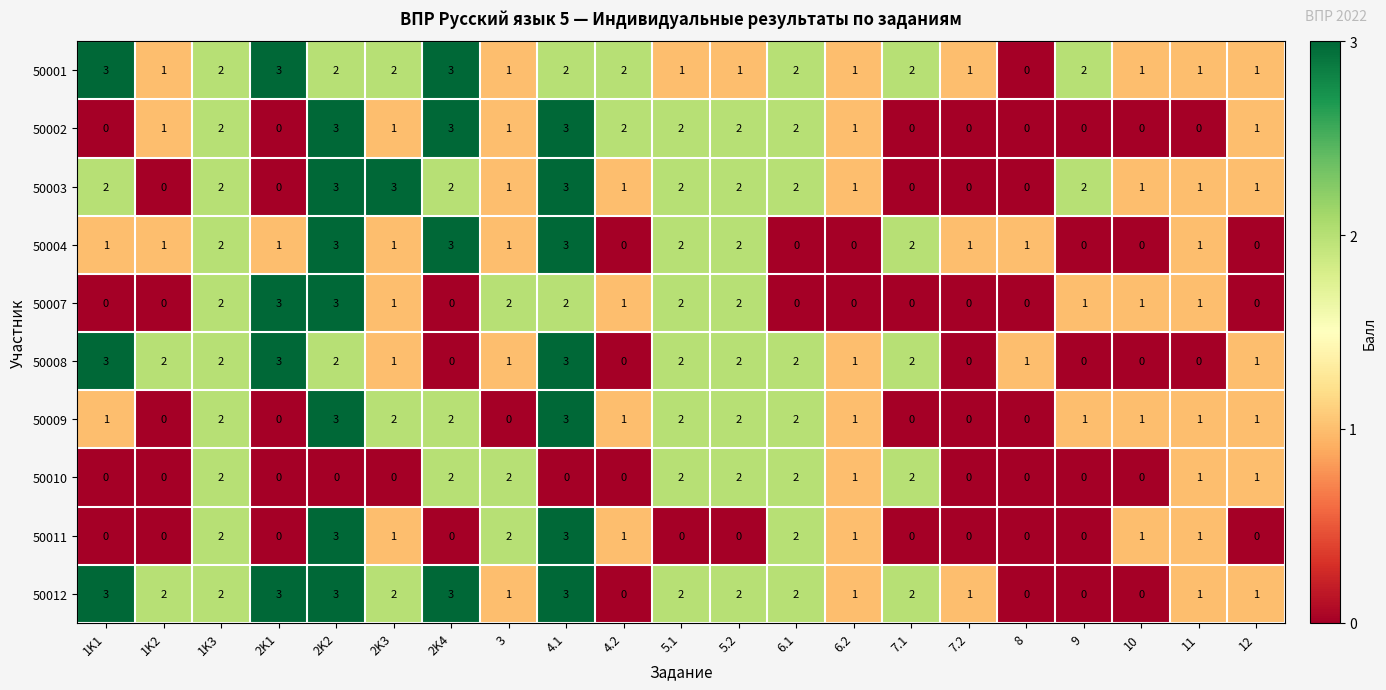

What is the spread (max minus min) of values at 5.2?

2